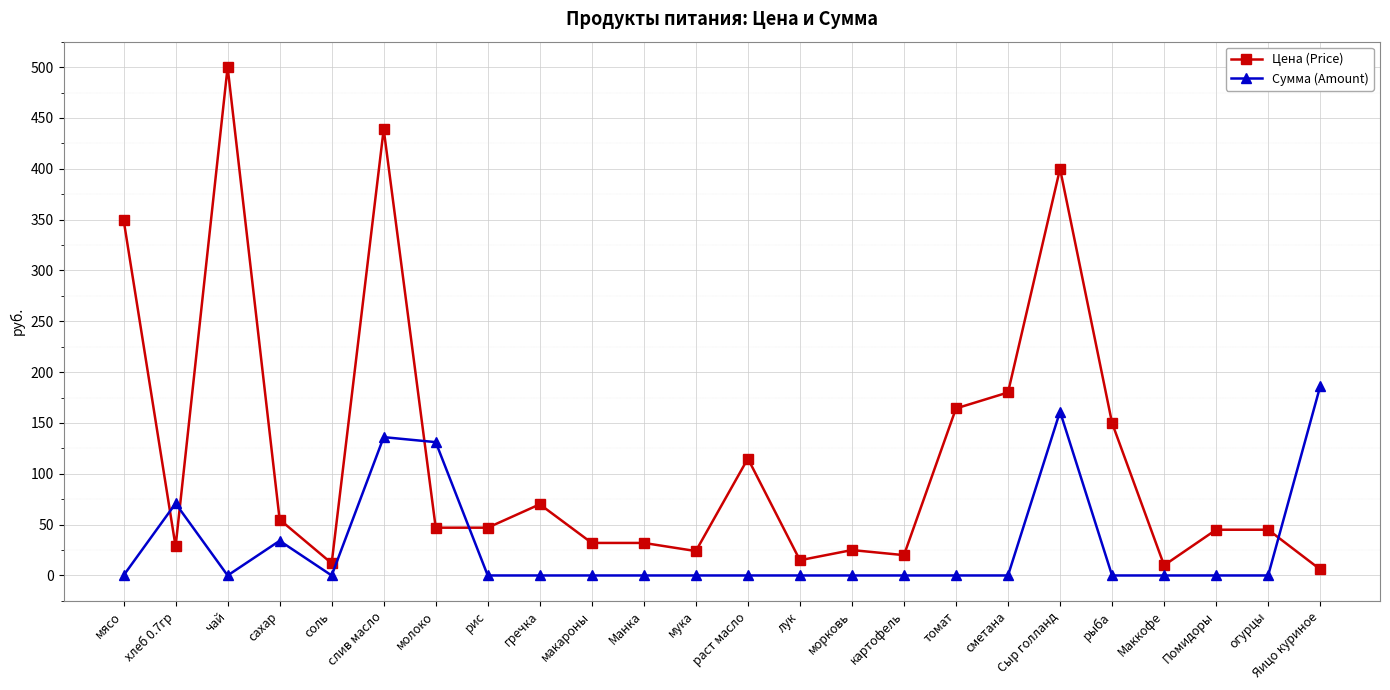

True or false: Цена (Price) and Сумма (Amount) intersect in this chart.

True